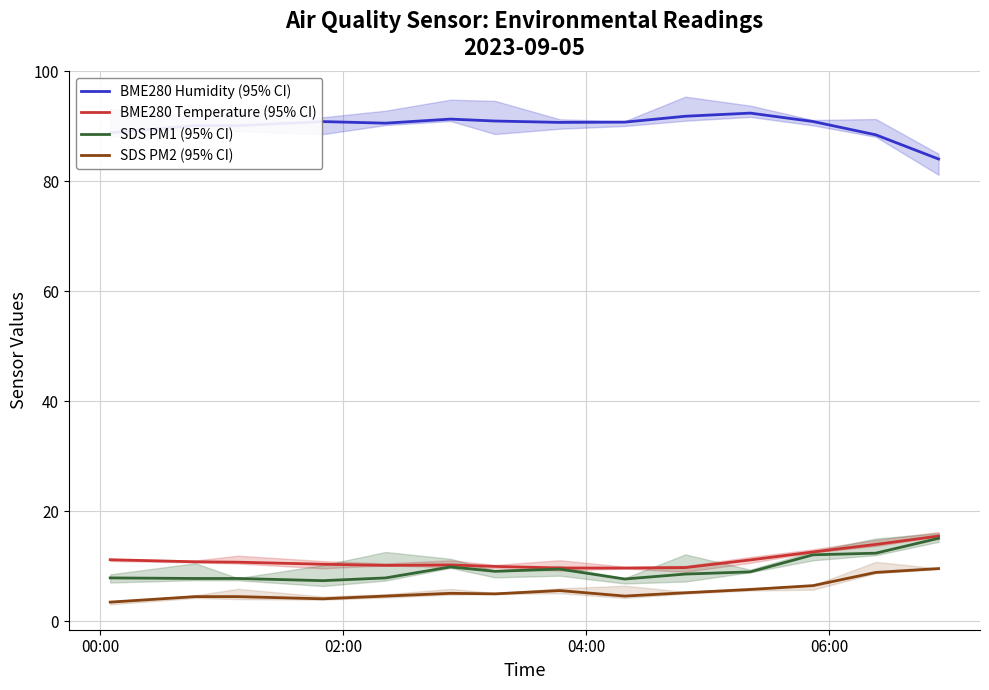

True or false: BME280 Temperature (95% CI) and BME280 Humidity (95% CI) cross at least once.

False